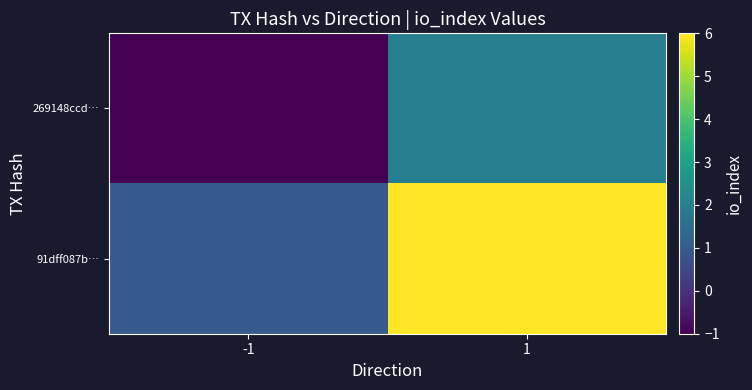

At -1, list the series in order from largest to smallest.

91dff087b…, 269148ccd…